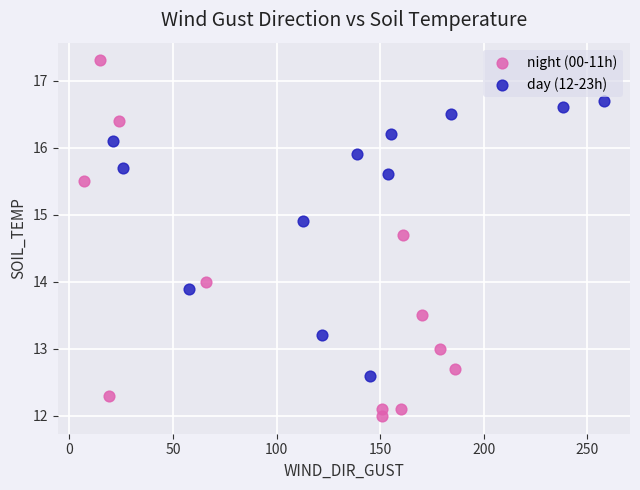

Which series has the largest Y range (max minus min)?

night (00-11h)